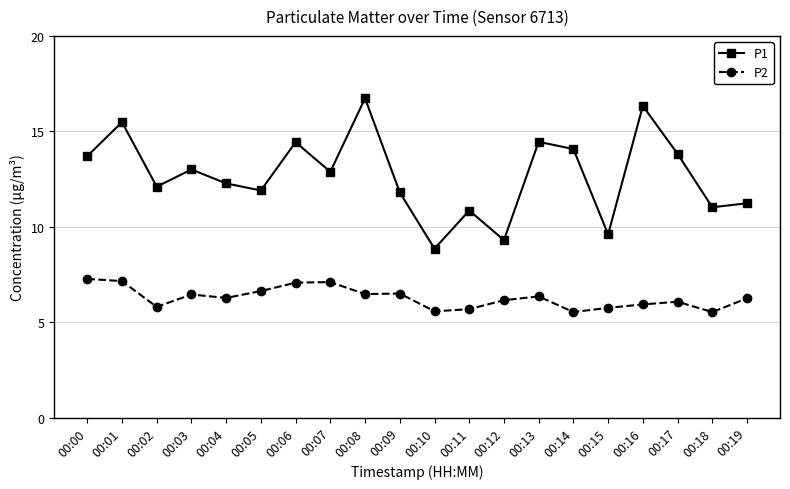

Where is the first local minimum for P2?

00:02